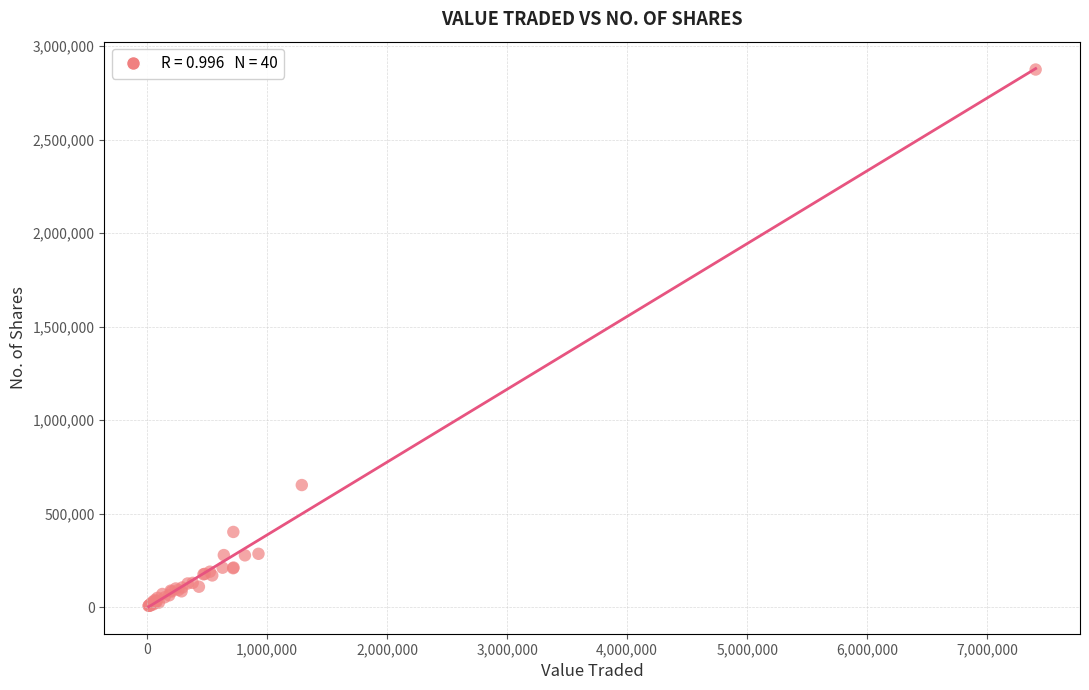

What Y value in the scatter plot is closest to 1440907?

653219